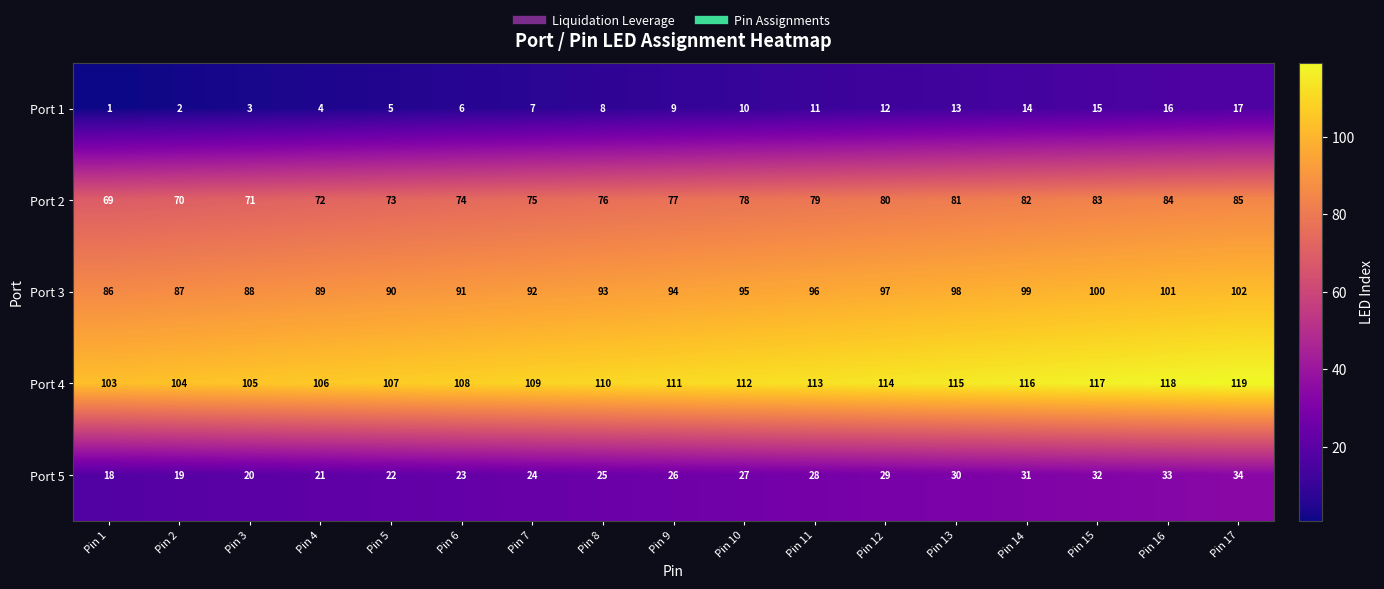

Count the number of categories in the chart.

17